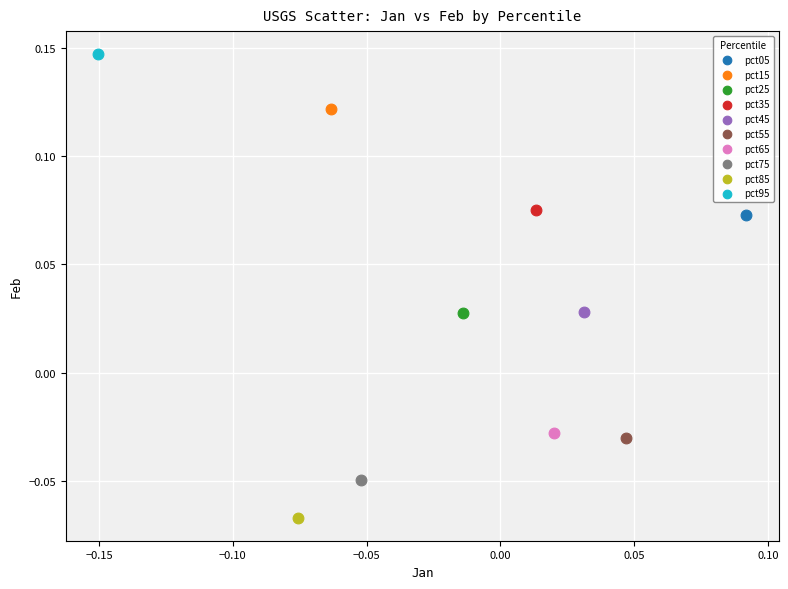

Which series reaches the maximum Y coordinate?

pct95